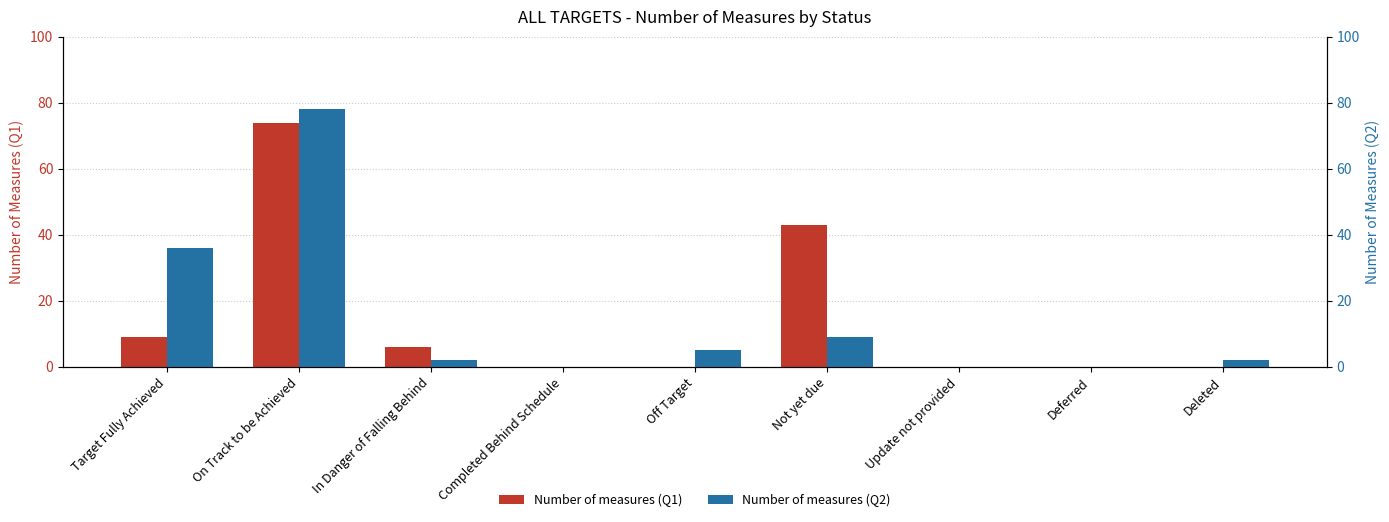

What is the sum of all Number of measures (Q1) values?

132